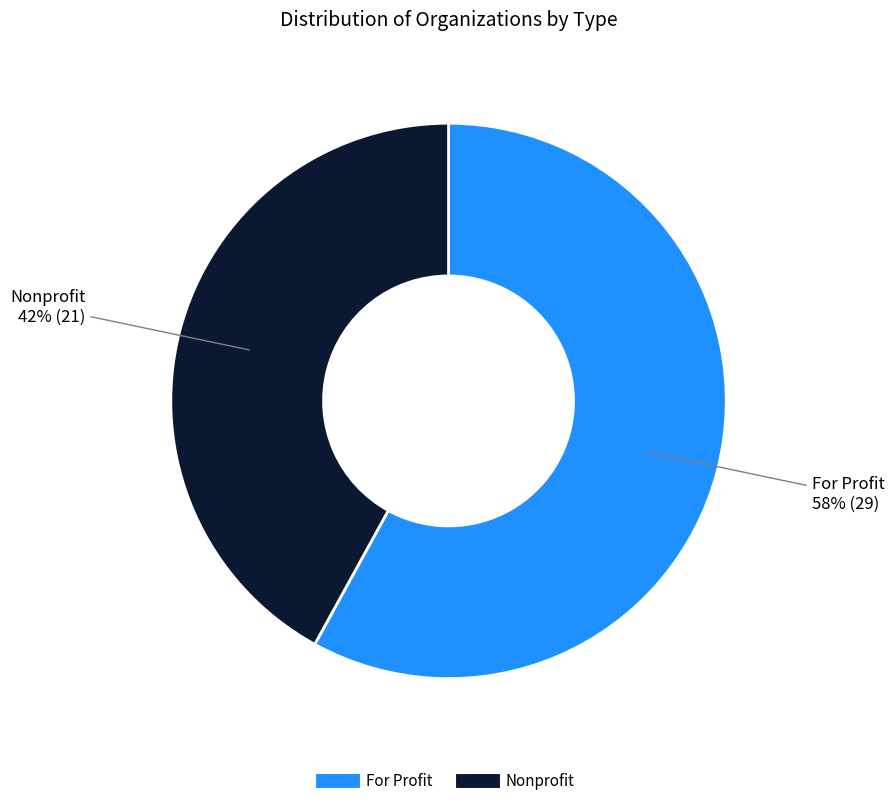

To the nearest percent, what is the difference between the largest and smallest slice percentages?

16%